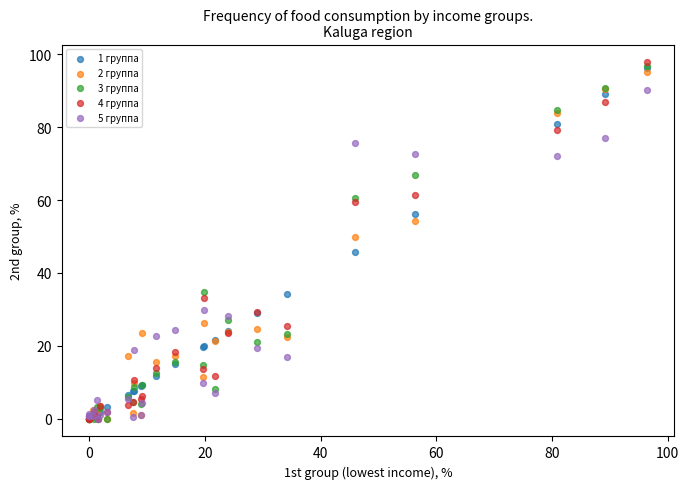

What are all the series names shown in the legend?

1 группа, 2 группа, 3 группа, 4 группа, 5 группа